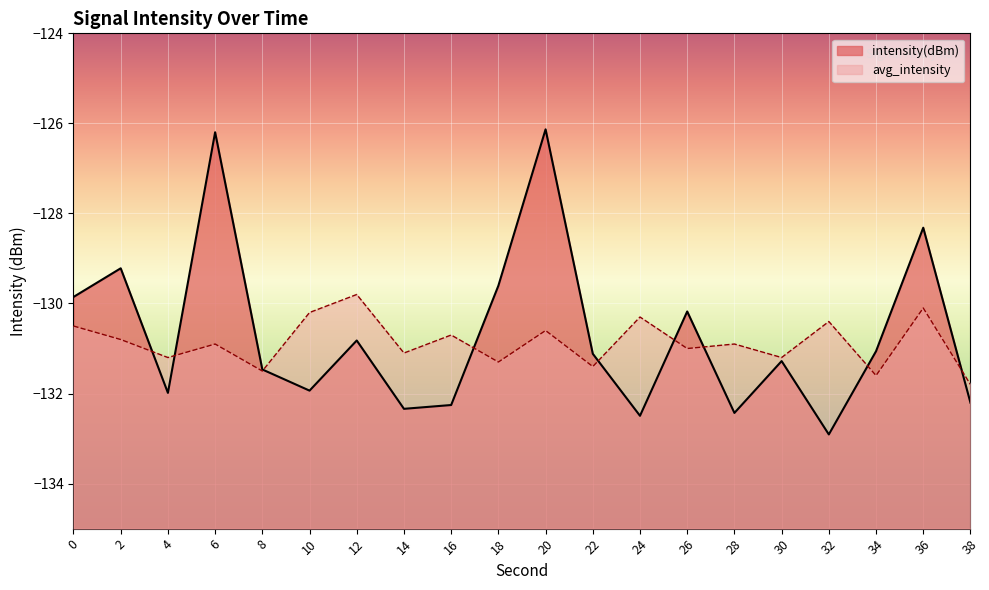

The value of avg_intensity at 36 is -130.1. True or false?

True